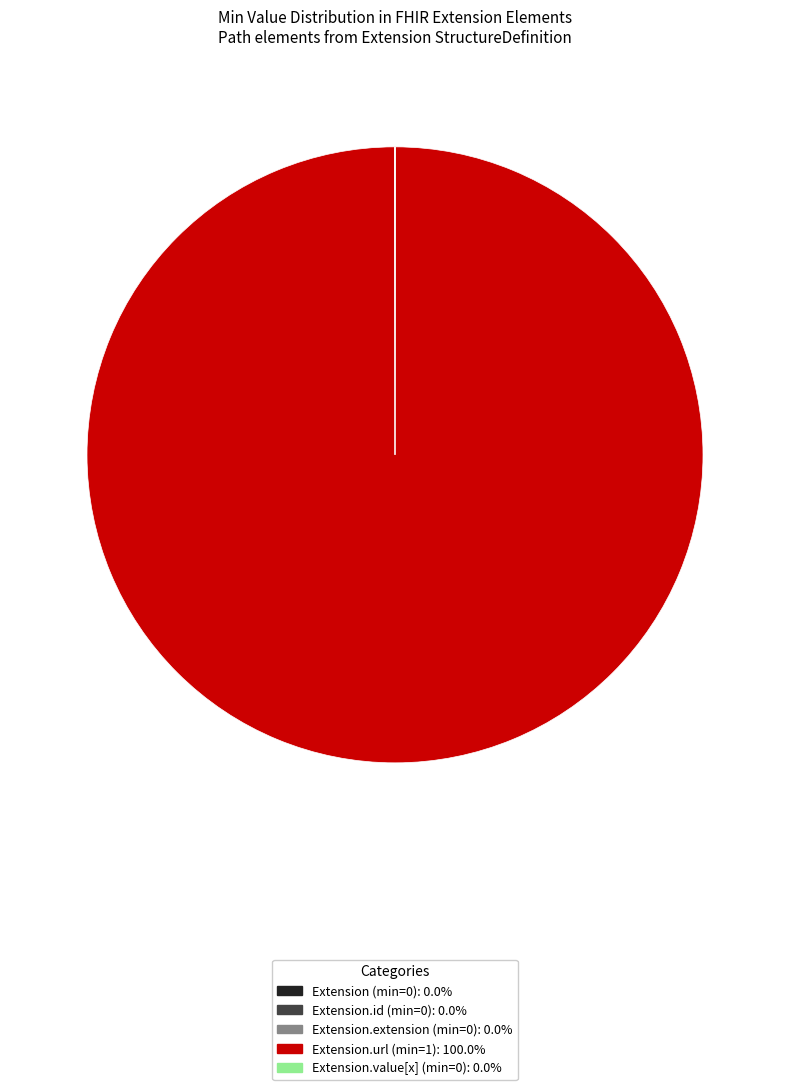

Is there a majority slice in this chart?

Yes